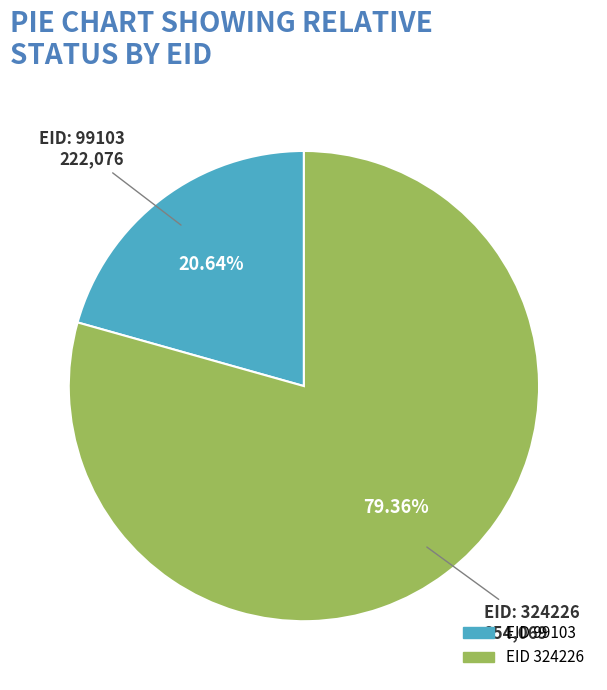

Does any single category account for the majority?

Yes